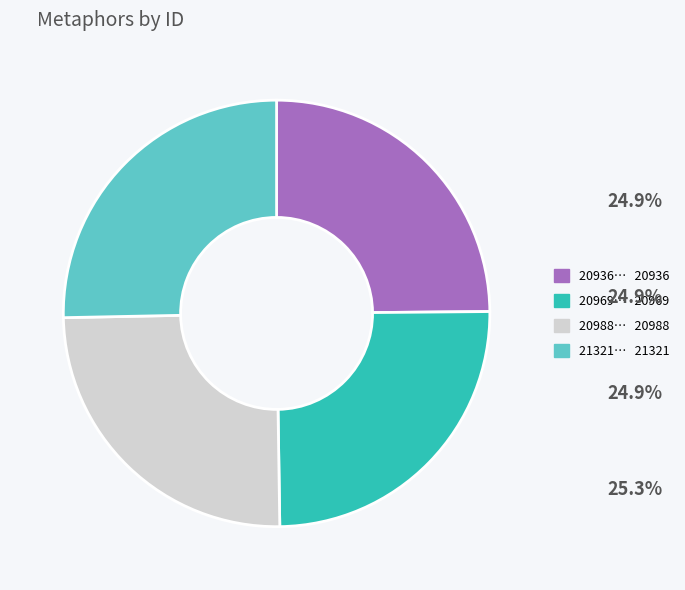

Is there any slice that represents more than half of the pie?

No